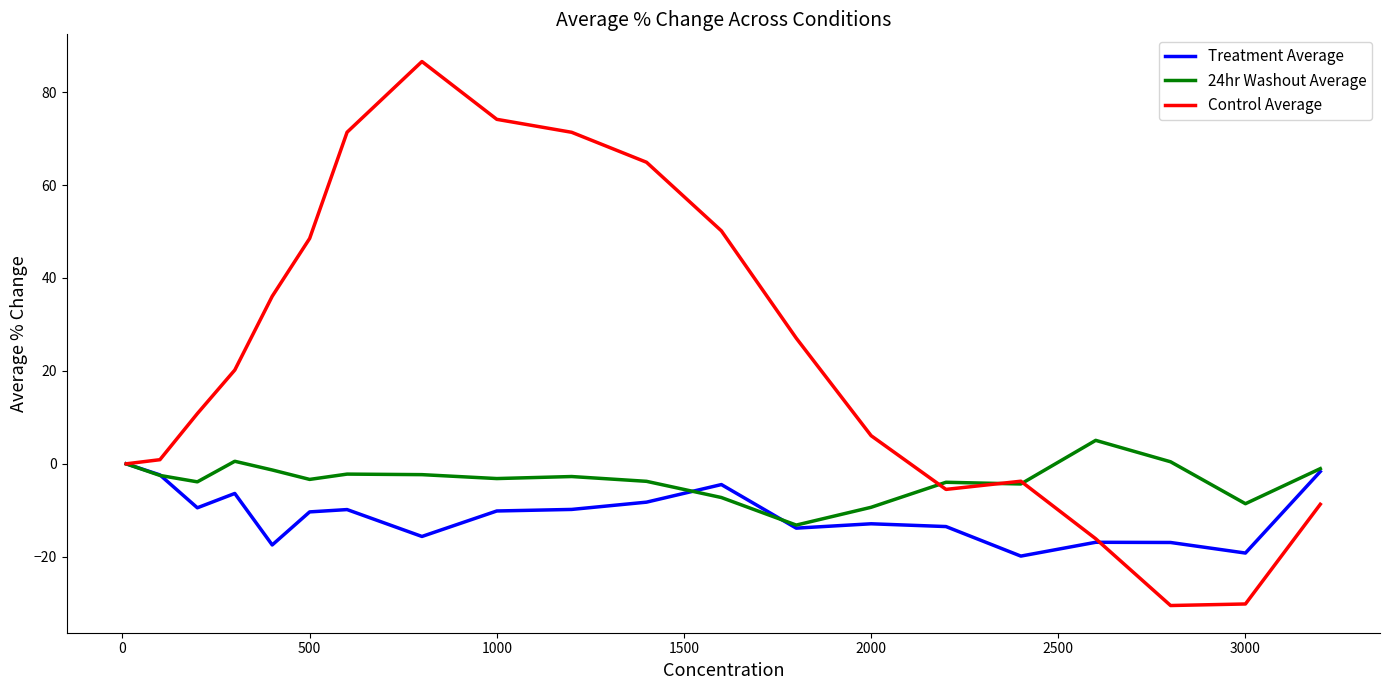

Is this an area chart (filled region under the line)?

No